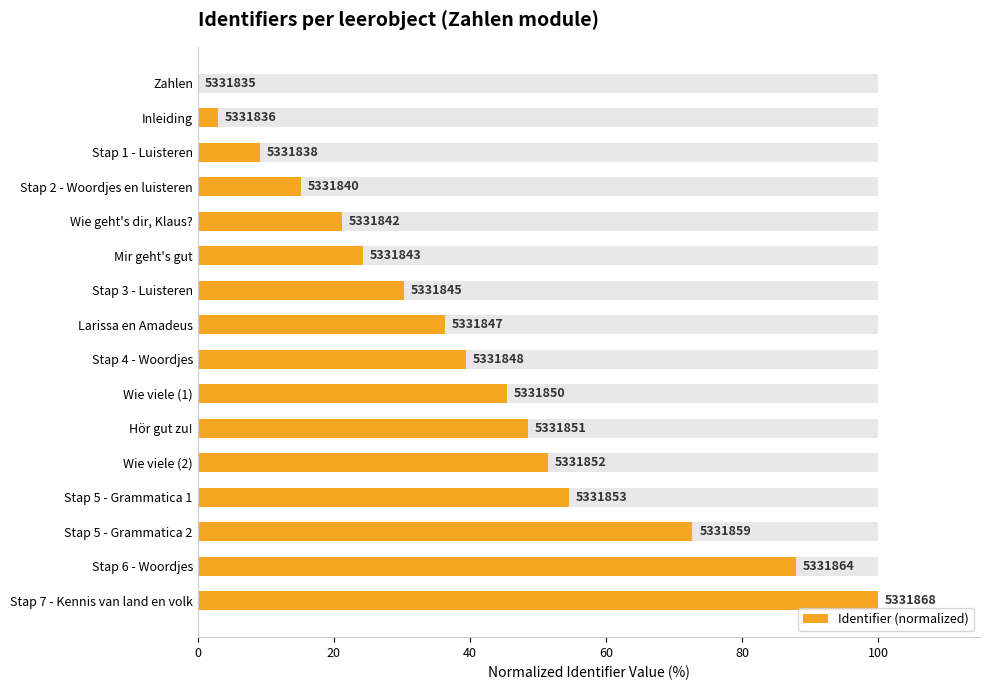

How many values are below 39?

8